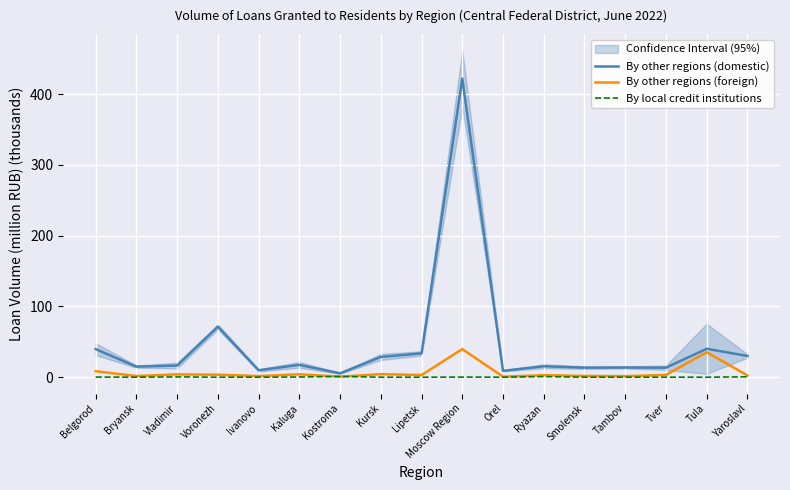

At which category is the sum across all series the highest?

Moscow Region